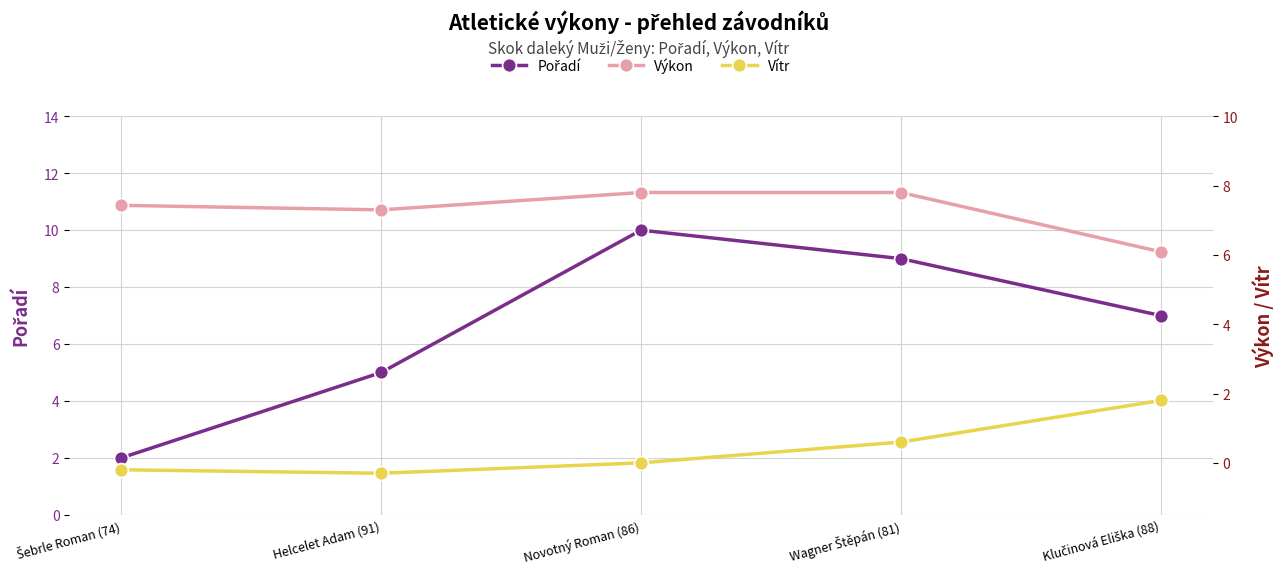

What is the value of the Vítr point at the 2nd from the left?

-0.3